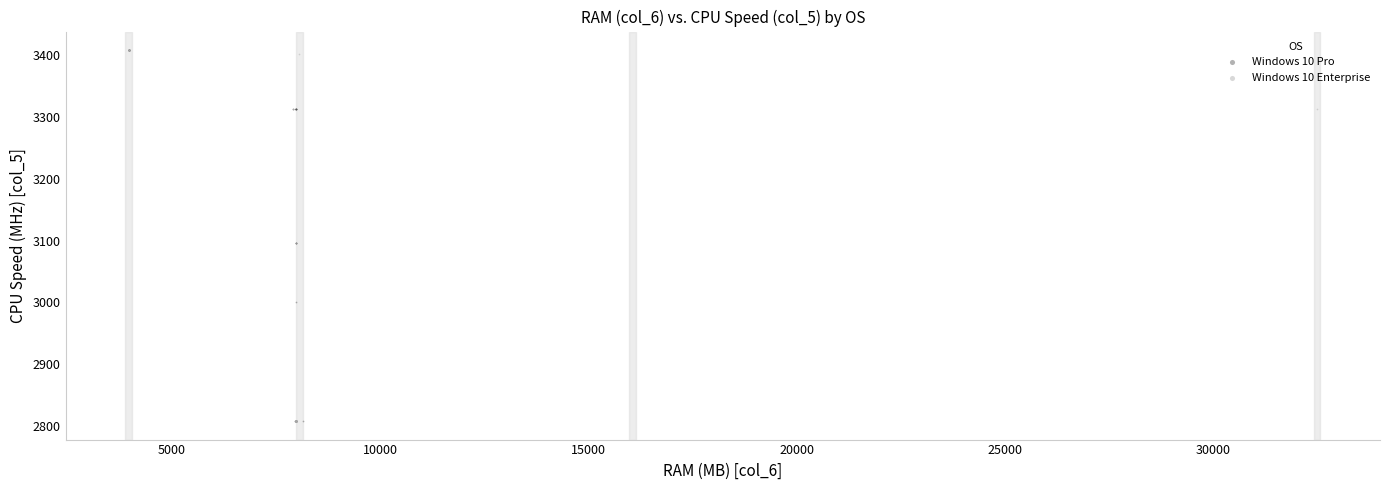

What are all the series names shown in the legend?

Windows 10 Pro, Windows 10 Enterprise